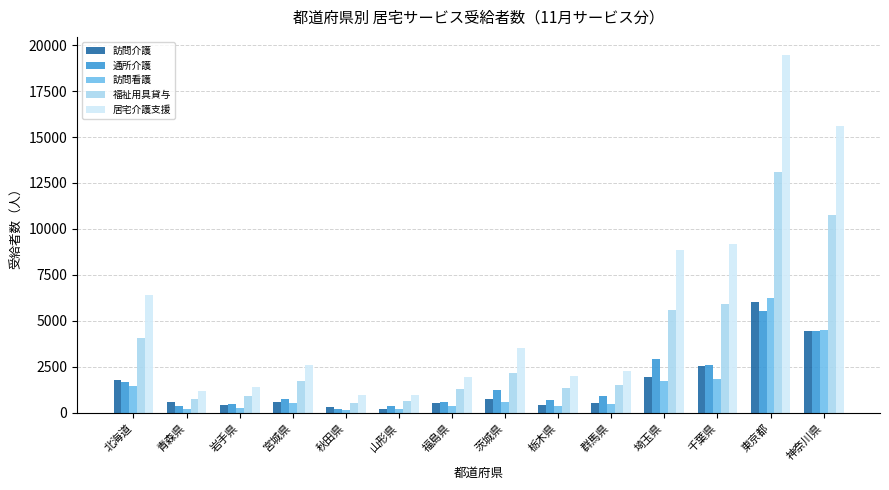

What is the lowest value of the 居宅介護支援 series?

975